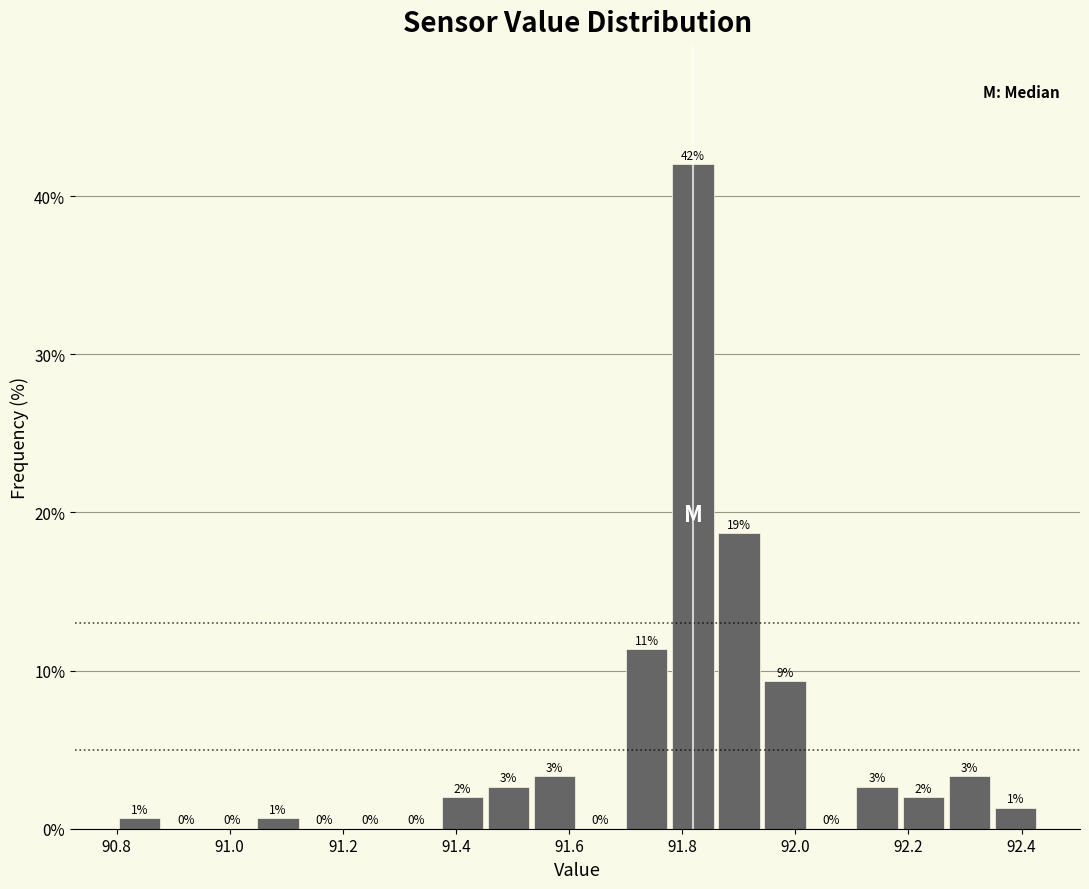

Which range on the x-axis has the tallest bar?

91.78 to 91.86